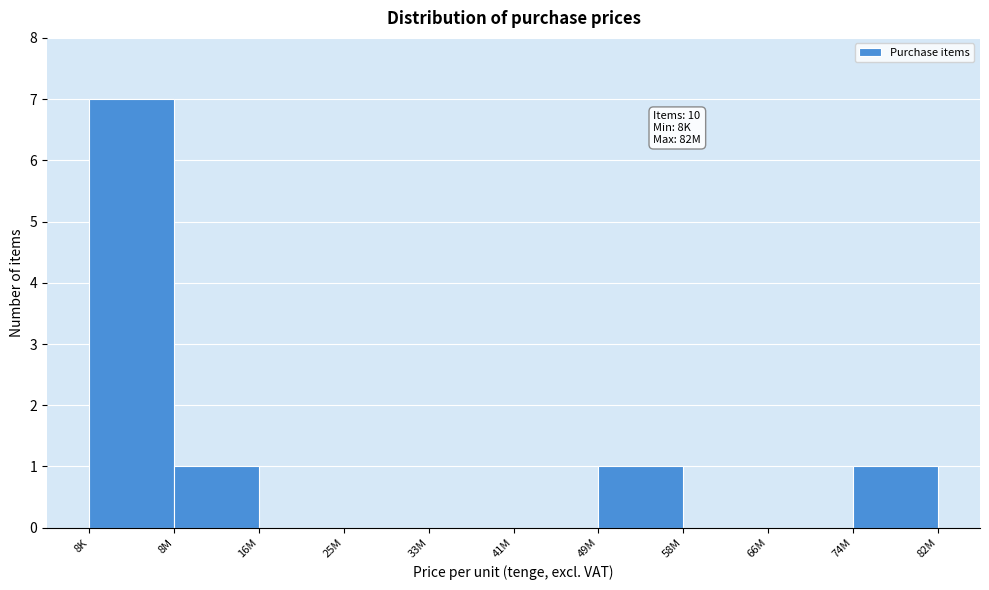

Reading right to left, list all the values displayed in this chart.

74M=1	66M=0	58M=0	49M=1	41M=0	33M=0	25M=0	16M=0	8M=1	8K=7